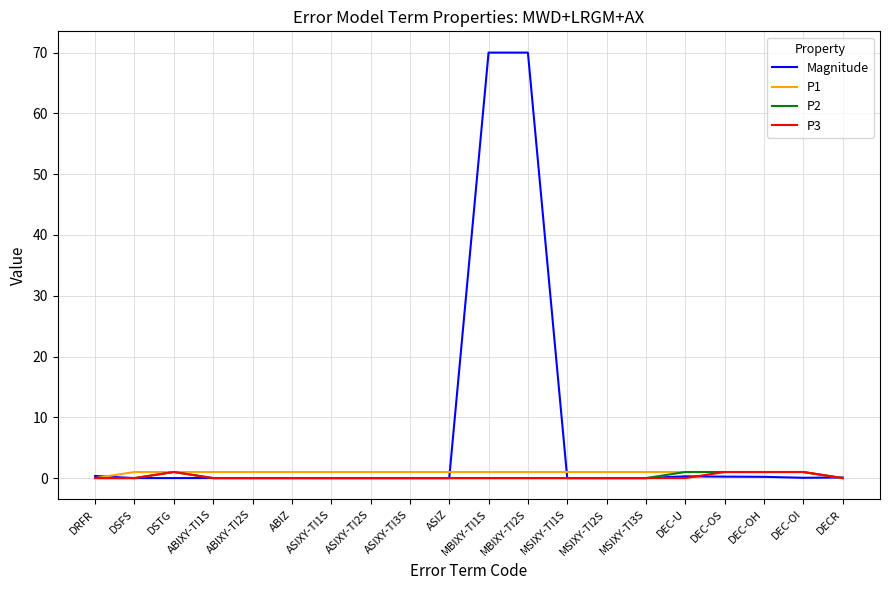

What is the maximum value for Magnitude?

70.0